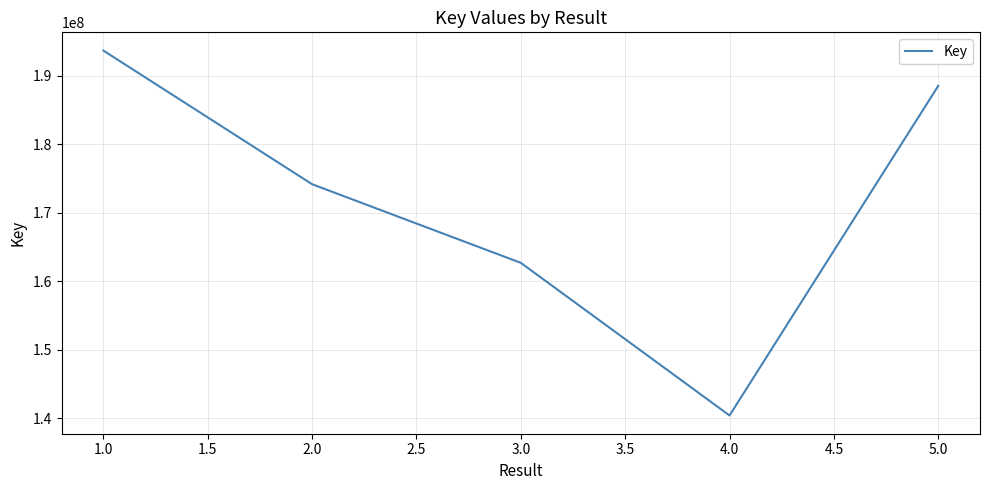

Does the chart have visible grid lines?

Yes